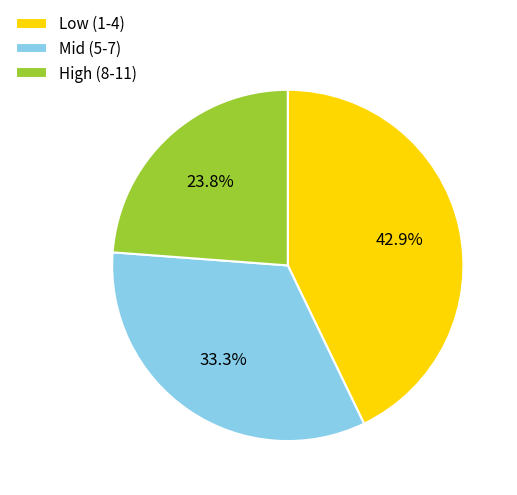

Which category has the smallest portion of the pie?

High (8-11)